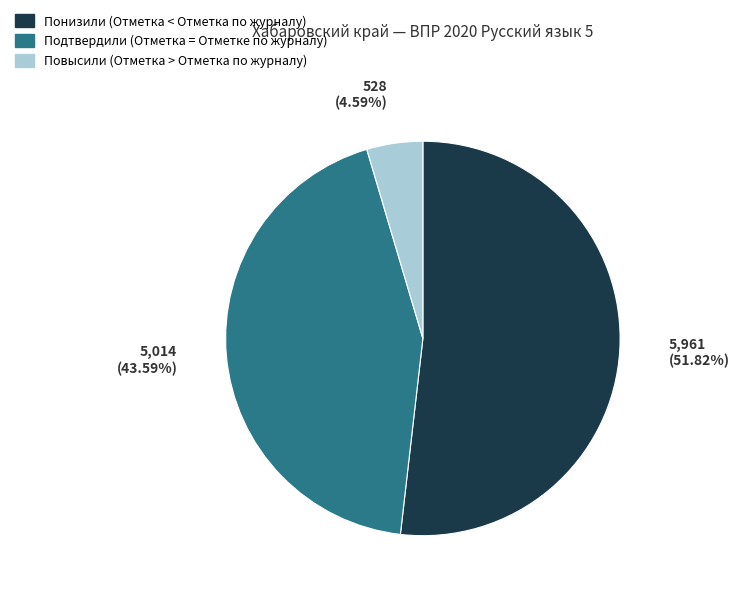

How many segments does this pie chart have?

3